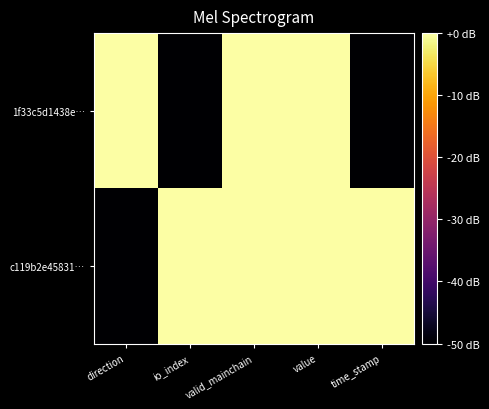

What is the difference between the highest and lowest values at io_index?

50.0